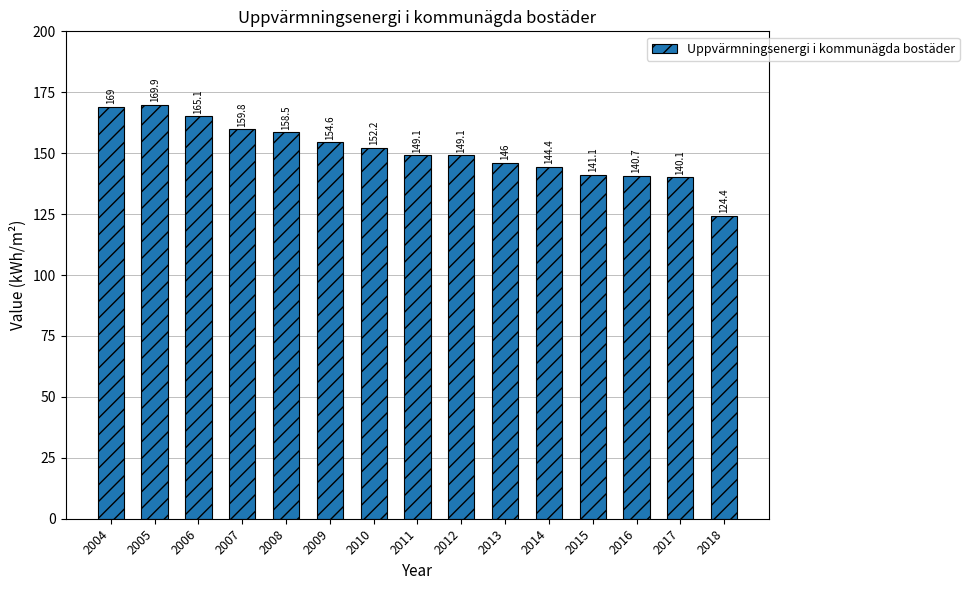

Is it true that the value at 2008 is 158.5?

True